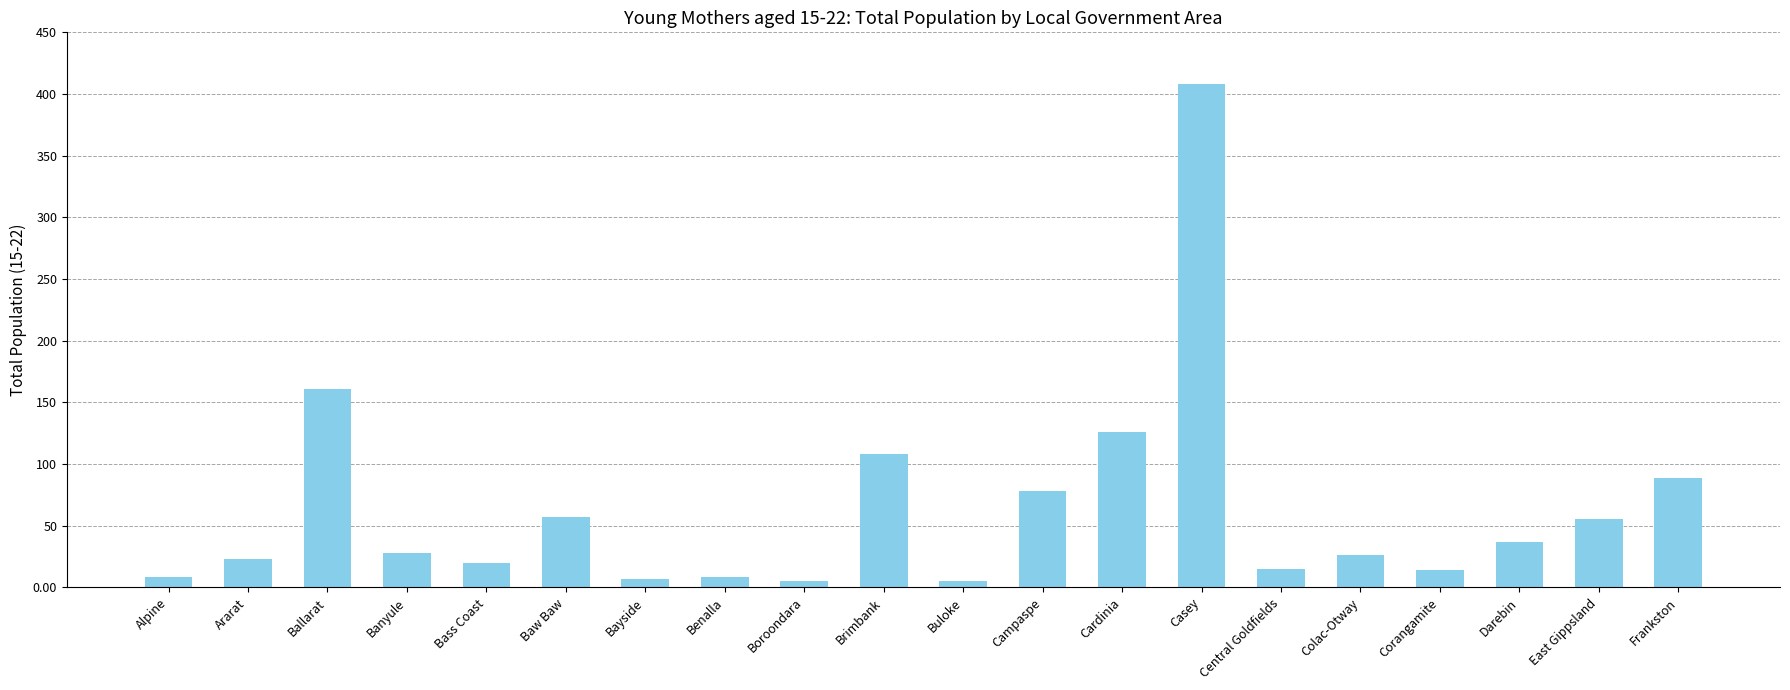

Does the chart contain stacked bars?

No